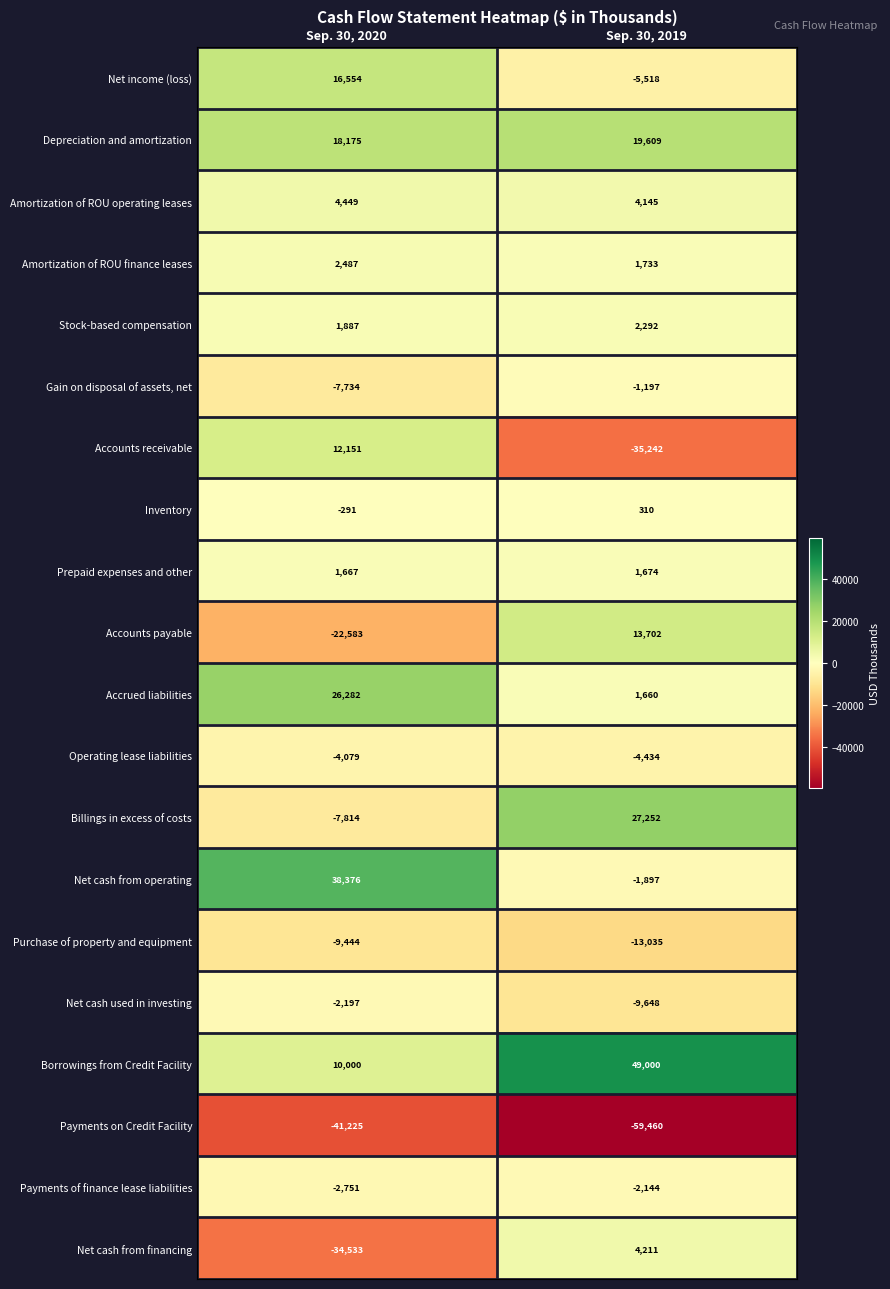

At Sep. 30, 2019, list the series in order from smallest to largest.

Payments on Credit Facility, Accounts receivable, Purchase of property and equipment, Net cash used in investing, Net income (loss), Operating lease liabilities, Payments of finance lease liabilities, Net cash from operating, Gain on disposal of assets, net, Inventory, Accrued liabilities, Prepaid expenses and other, Amortization of ROU finance leases, Stock-based compensation, Amortization of ROU operating leases, Net cash from financing, Accounts payable, Depreciation and amortization, Billings in excess of costs, Borrowings from Credit Facility